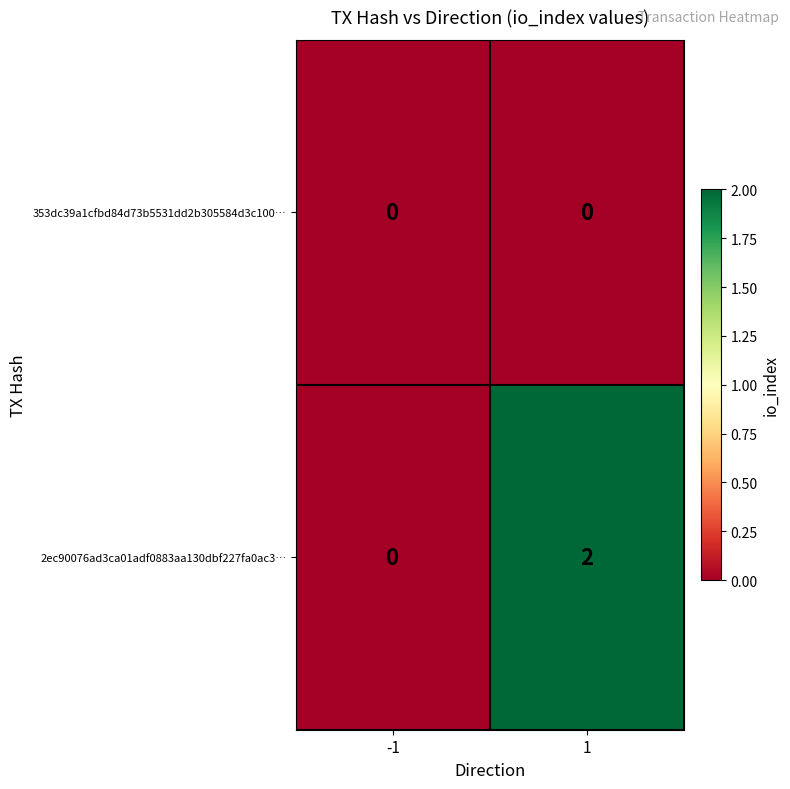

Which series changed the most between -1 and 1?

2ec90076ad3ca01adf0883aa130dbf227fa0ac3…